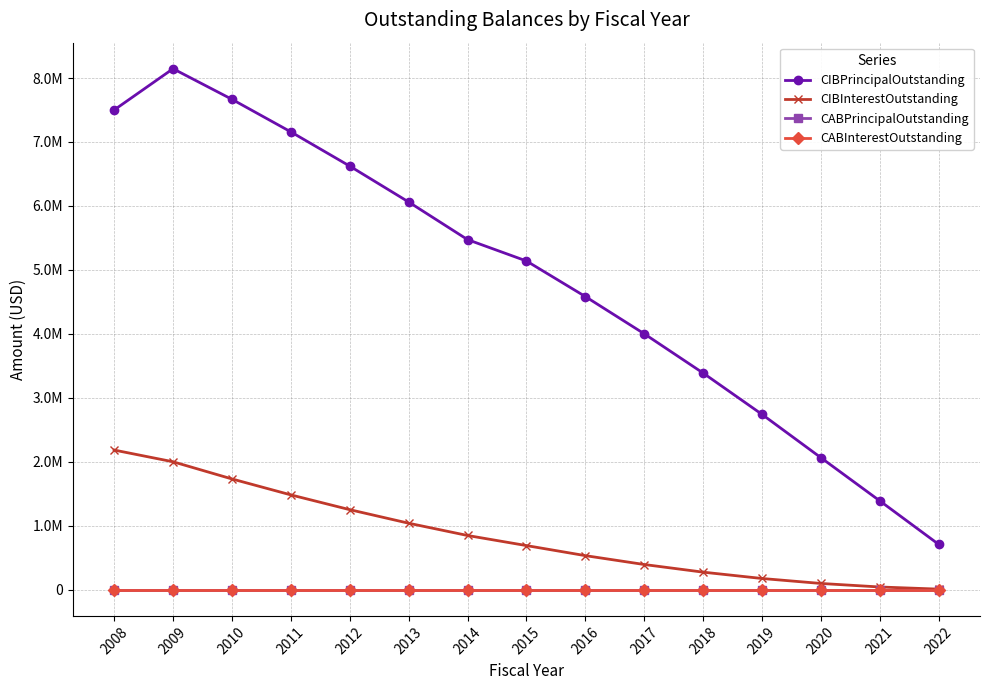

What is the sum of the CIBInterestOutstanding values at 2016 and 2020?

634423.0